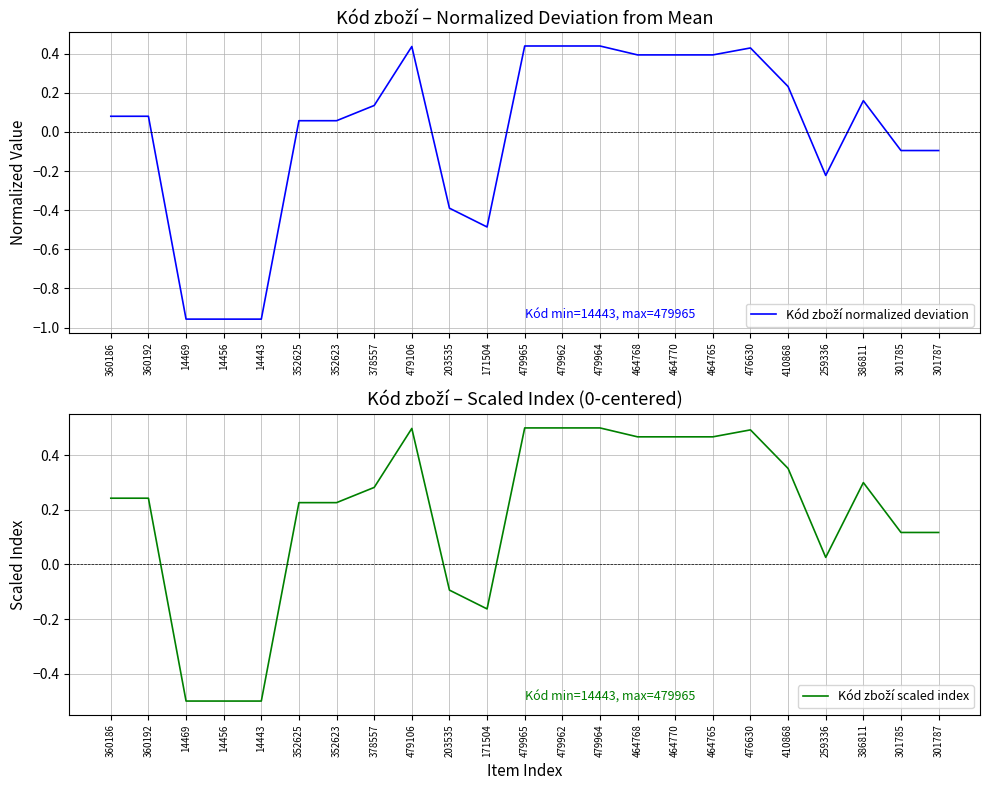

What is the maximum value for Kód zboží scaled index?

0.5